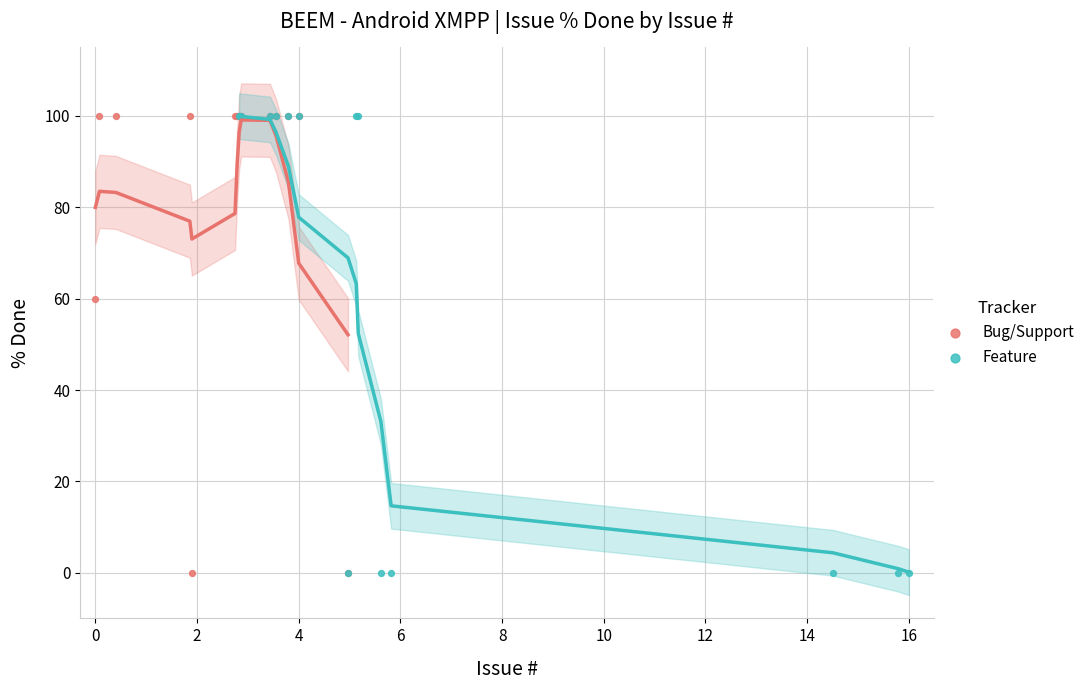

What are all the series names shown in the legend?

Bug/Support, Feature